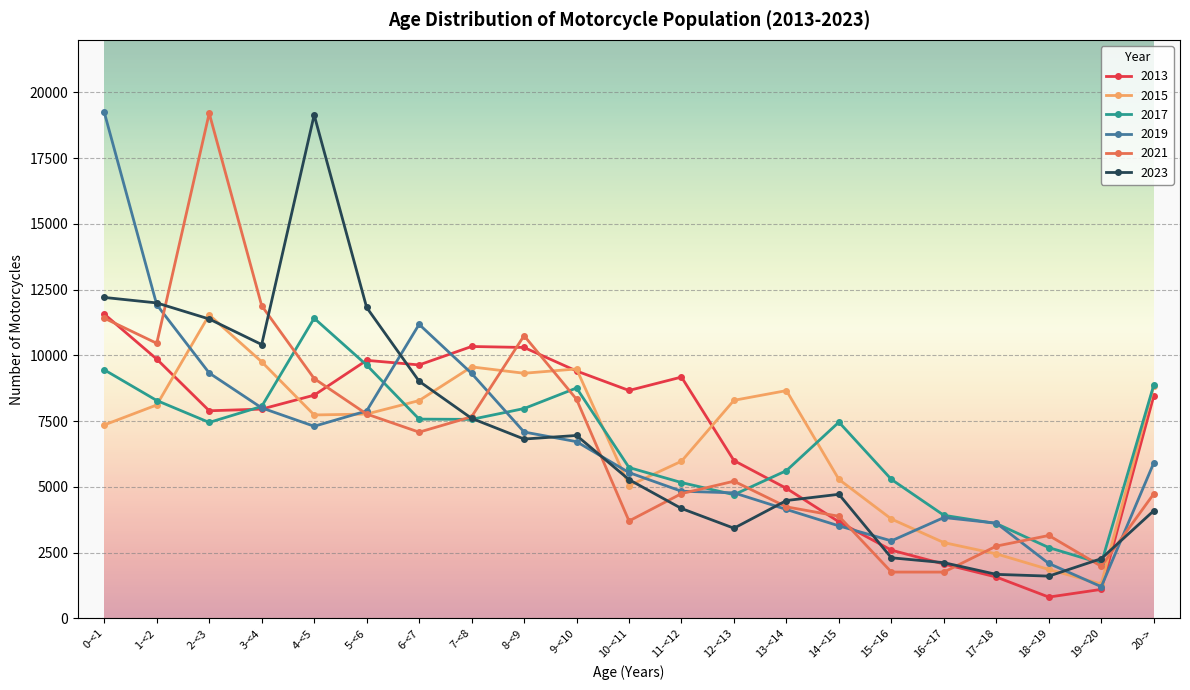

What is the greatest value displayed?

19246